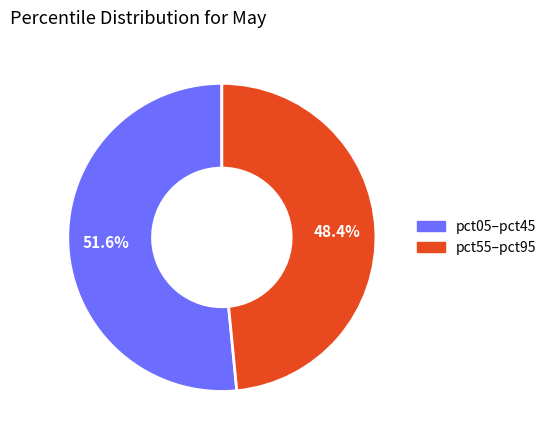

Does any single category account for the majority?

Yes